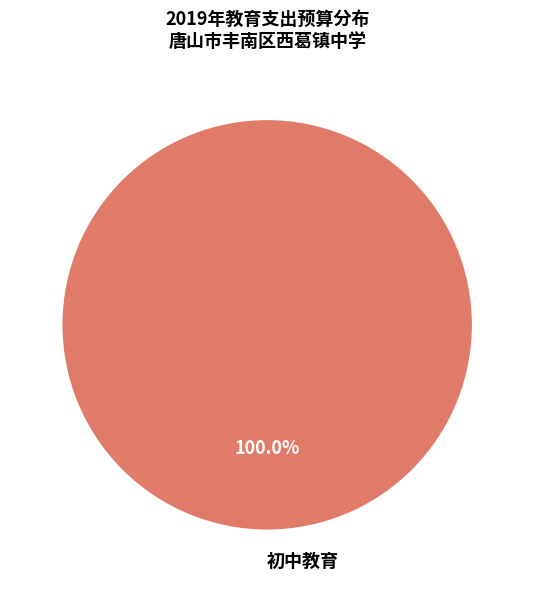

Which slice represents more than half of the pie?

初中教育